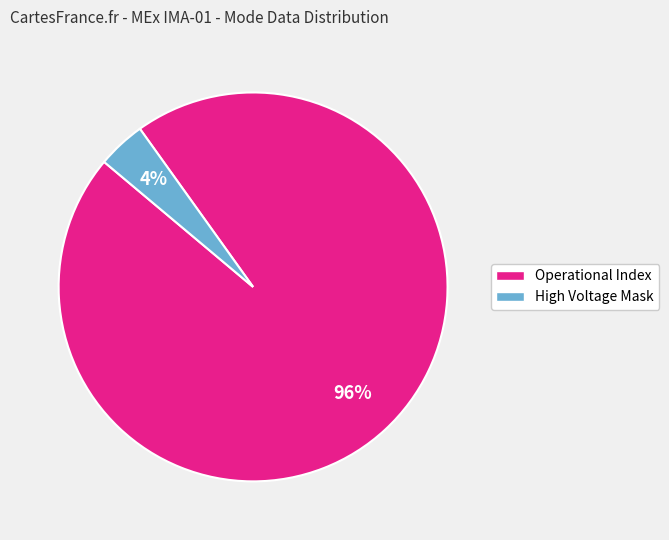

How many segments does this pie chart have?

2